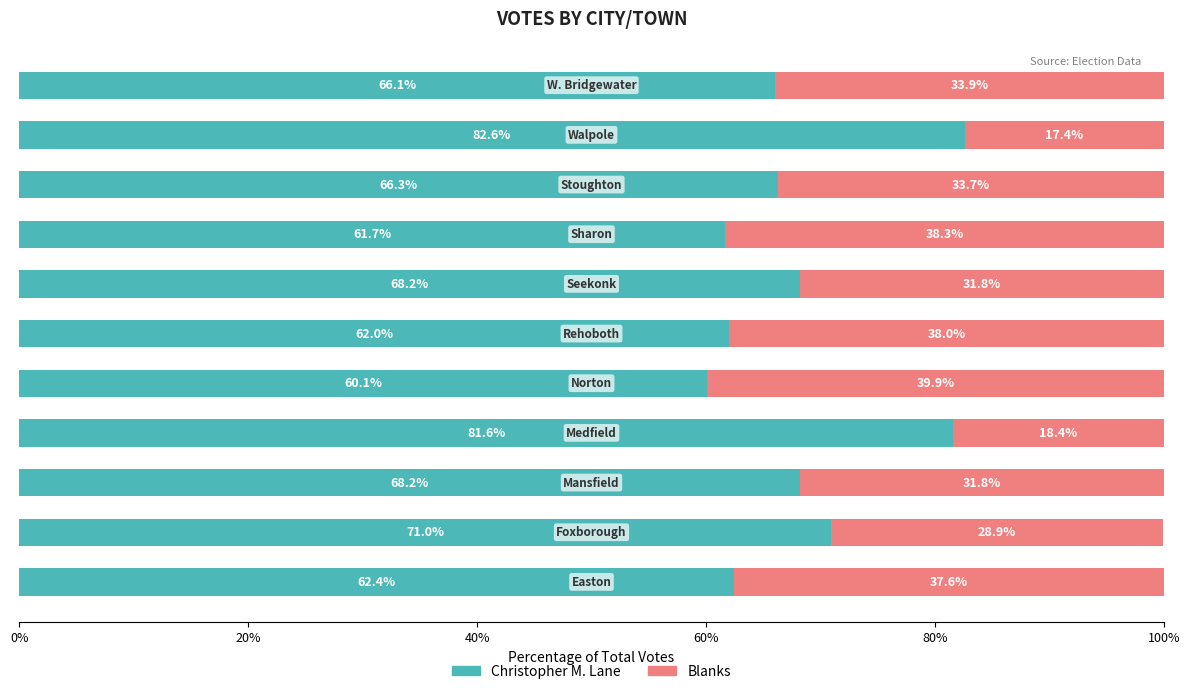

How many data points in Christopher M. Lane are less than 66?

4